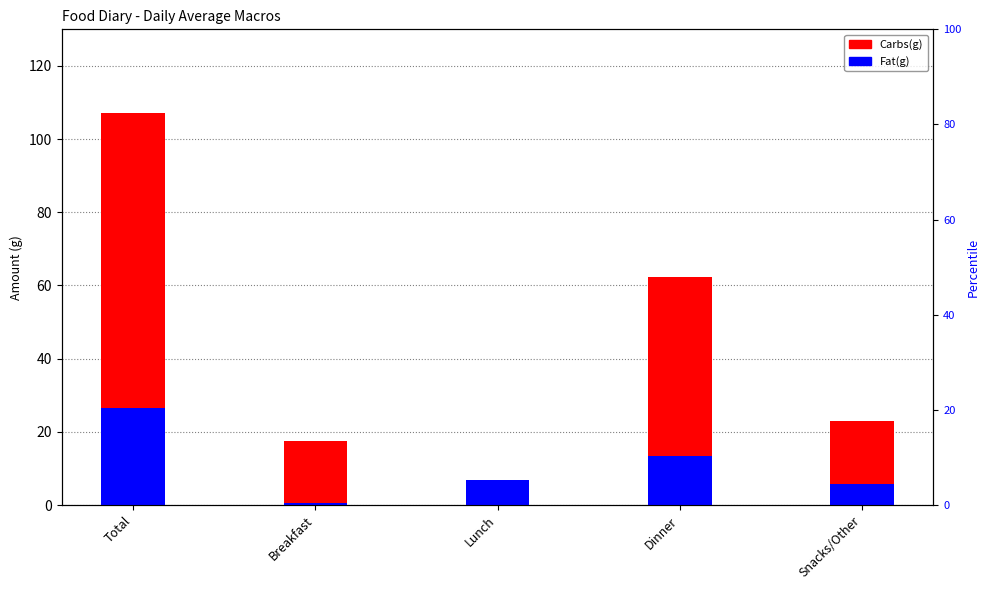

Which category has the highest value across all series?

Total